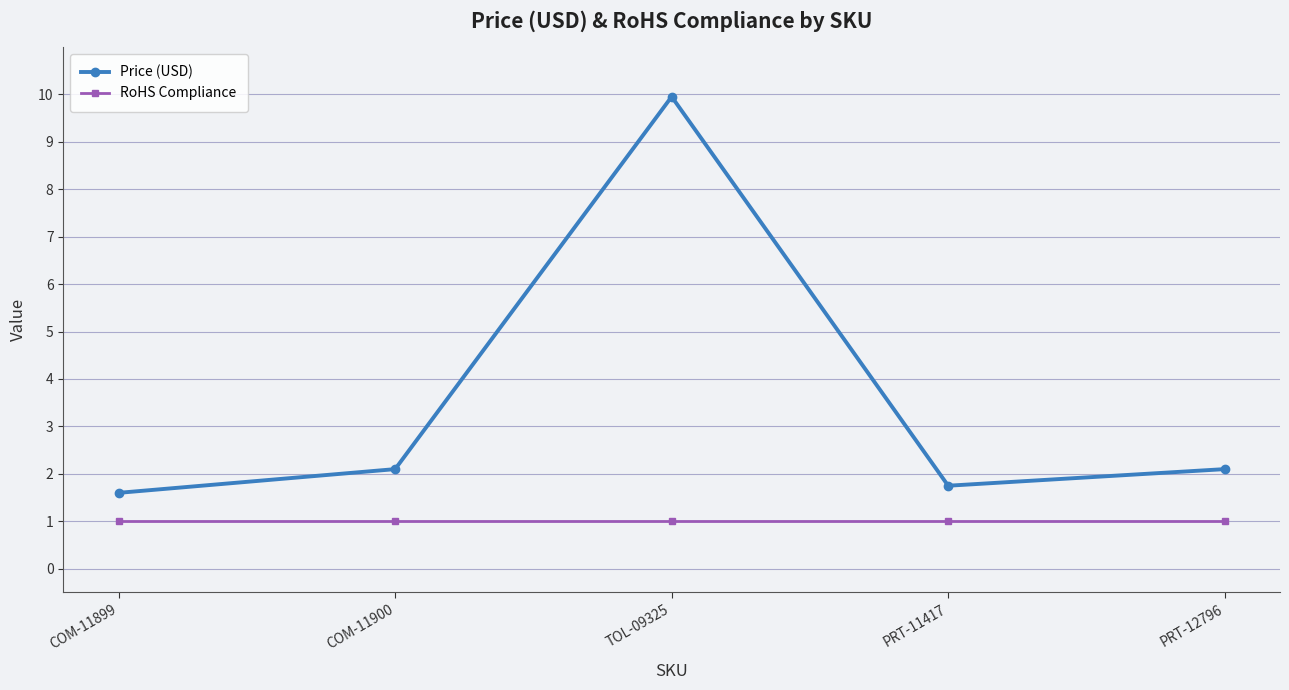

What is the minimum value for RoHS Compliance?

1.0